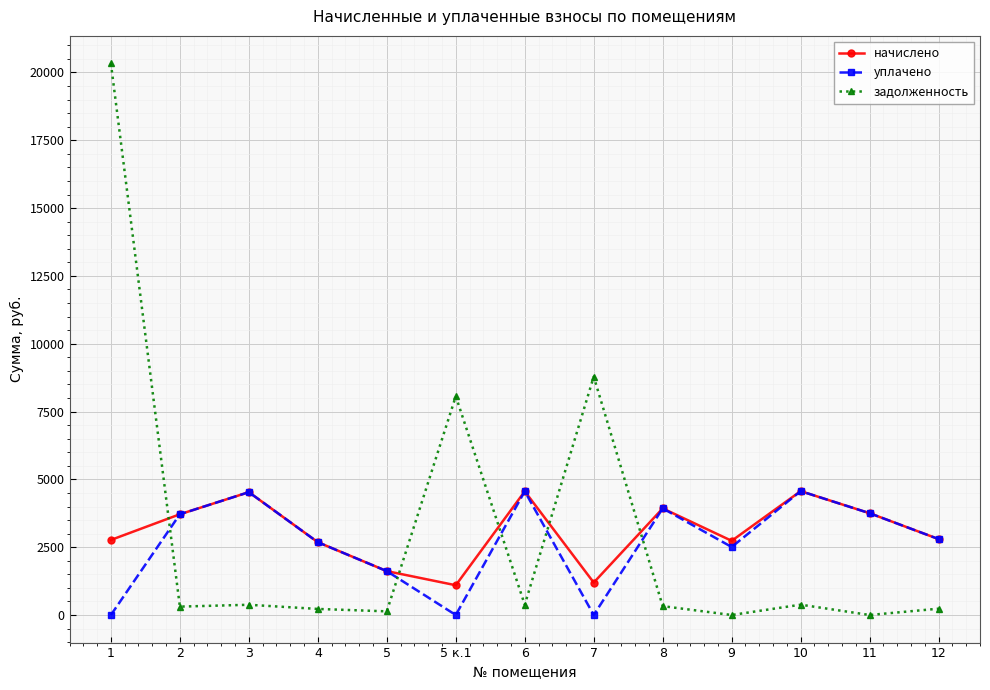

What is the label of the 10th point from the left?

9